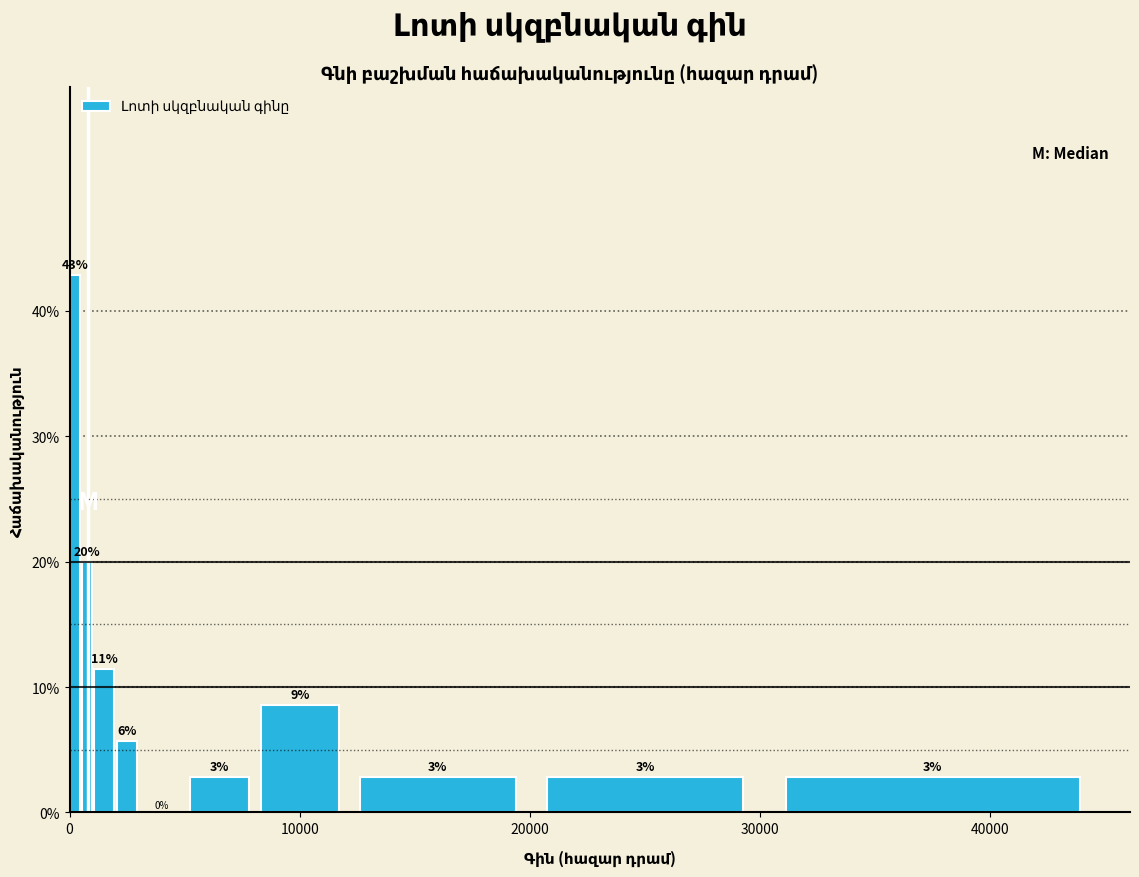

Around what value on the x-axis is the tallest bar? Give the approximate position of its centre, as read against the axis.

0